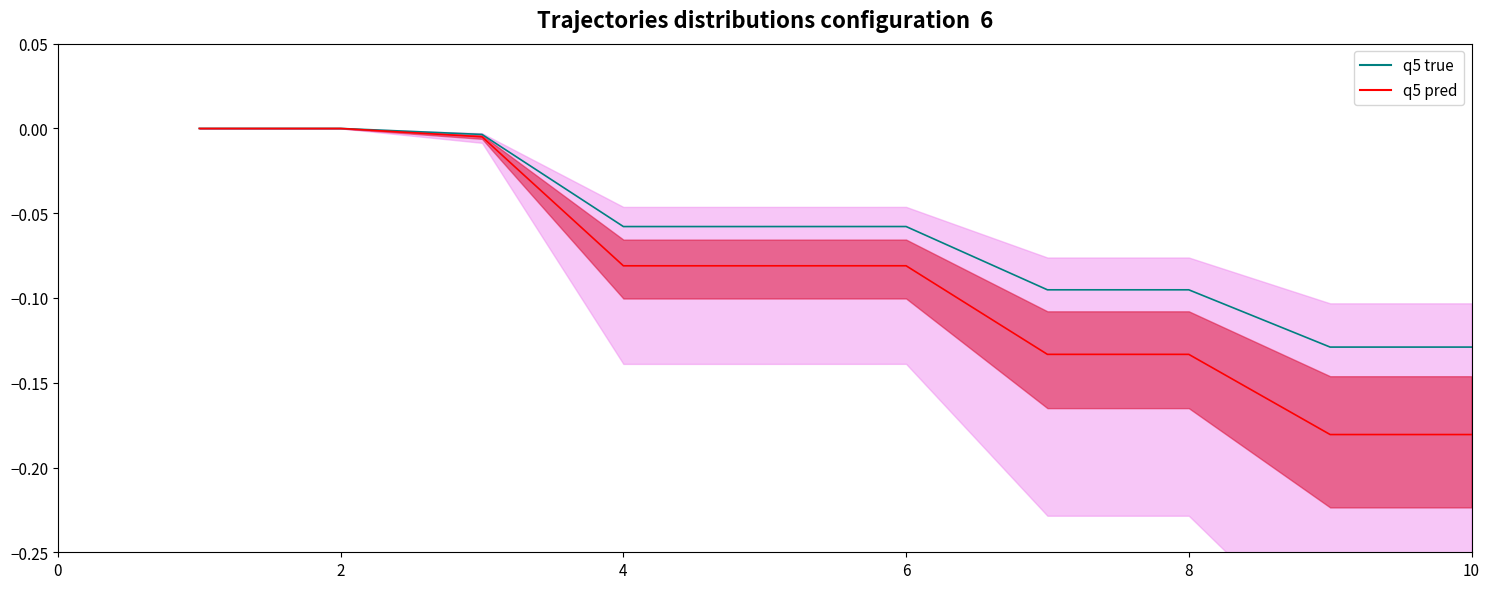

Is this an area chart (filled region under the line)?

No